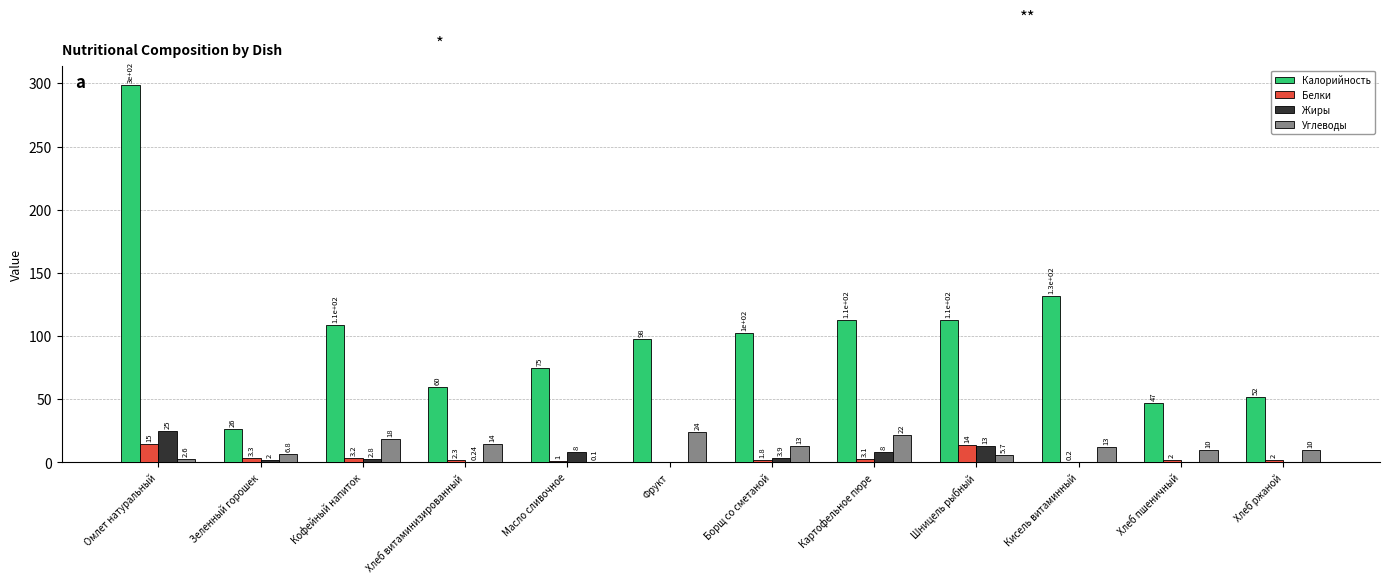

Is it true that Жиры equals 2.8 at Кофейный напиток?

True